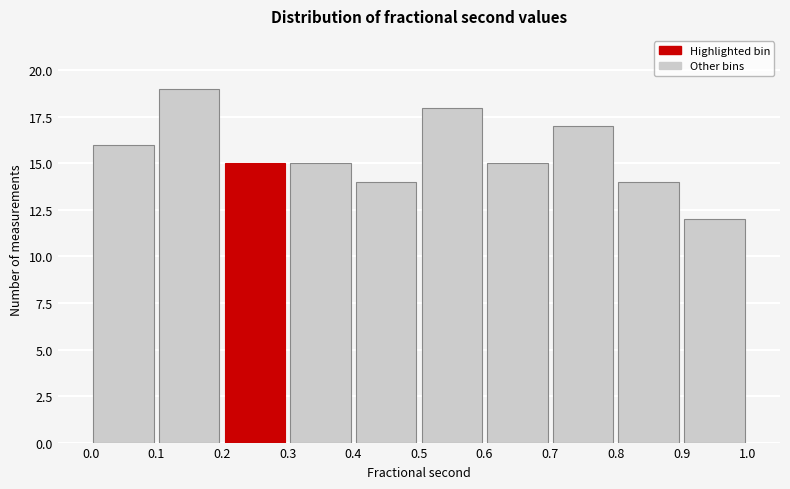

Reading left to right, list every bar in this chart as the range it spans on the x-axis followed by its height. The values are not printed on the chart, so give them approximately, as read against the axis.

0.0 to 0.1: 16
0.1 to 0.2: 19
0.2 to 0.3: 15
0.3 to 0.4: 15
0.4 to 0.5: 14
0.5 to 0.6: 18
0.6 to 0.7: 15
0.7 to 0.8: 17
0.8 to 0.9: 14
0.9 to 1.0: 12